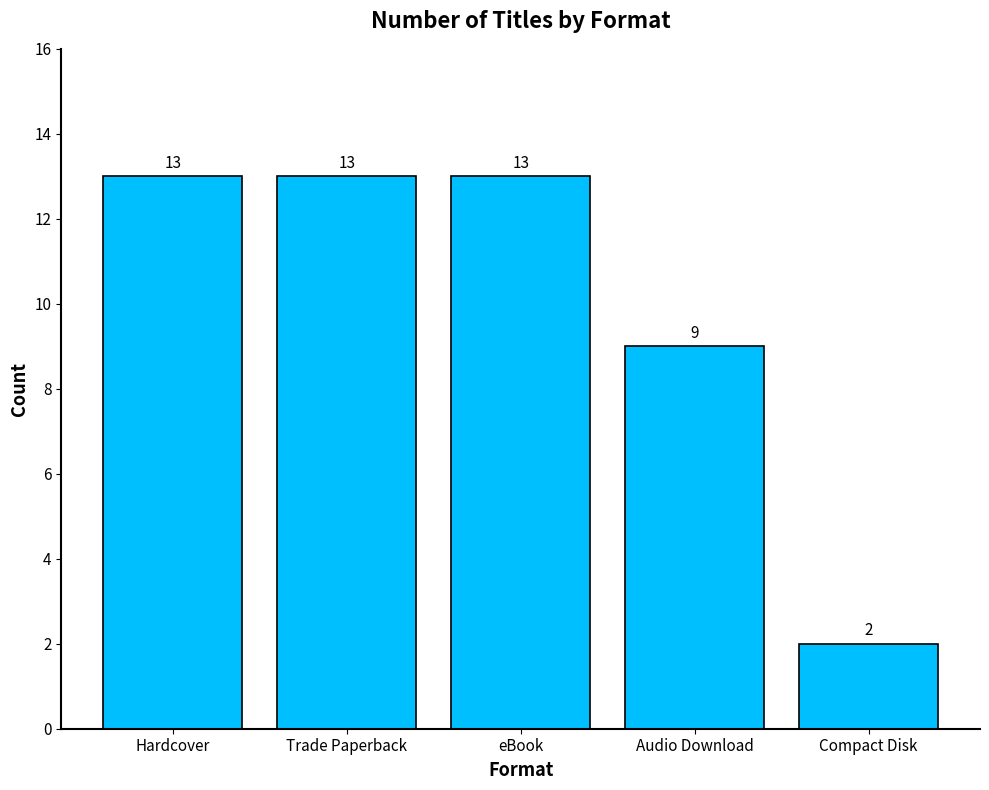

What is the approximate value at Audio Download, to the nearest 10?

10